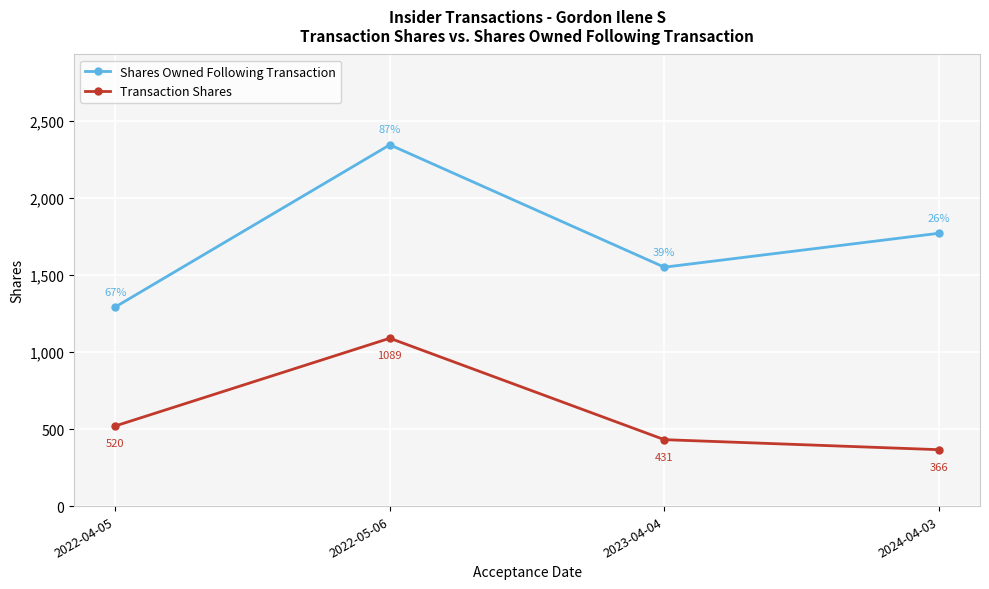

What are all the series names shown in the legend?

Shares Owned Following Transaction, Transaction Shares